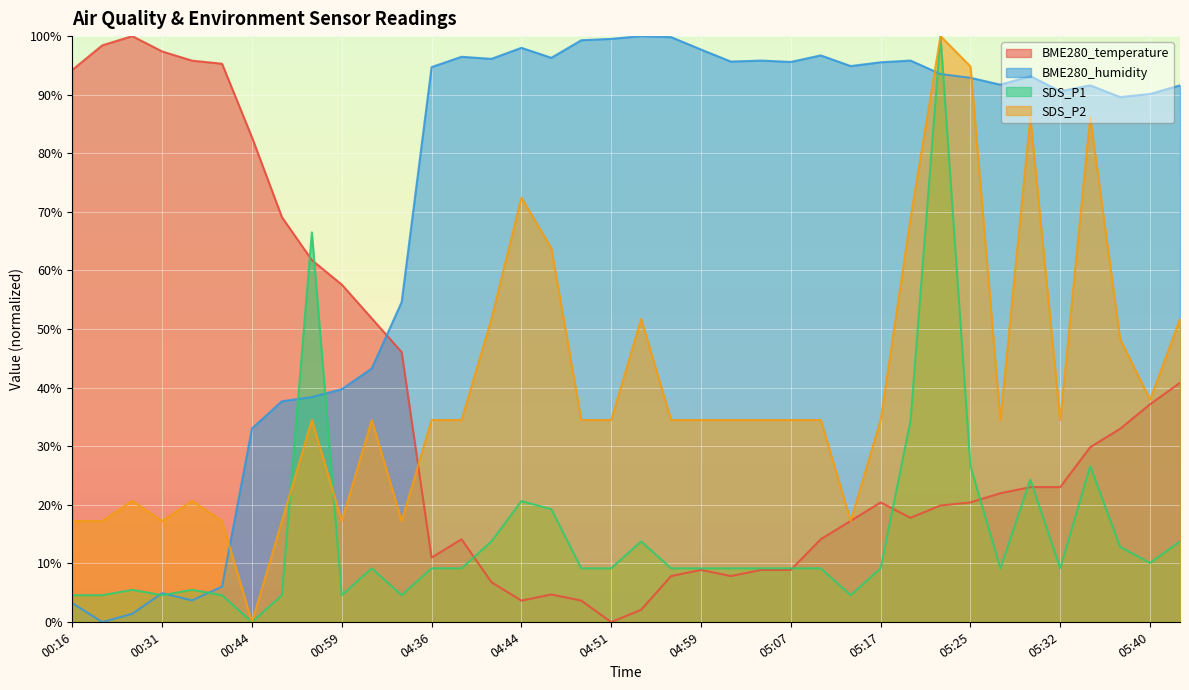

What is the maximum value shown in the chart?

100.0